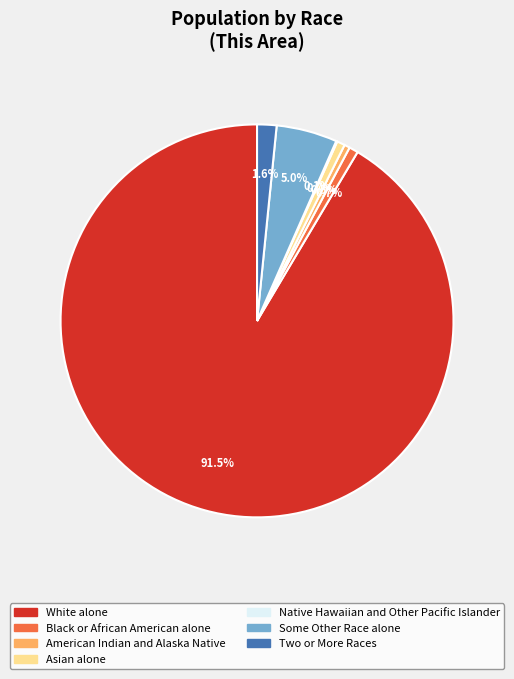

Is it true that Black or African American alone is 1% of the pie?

True